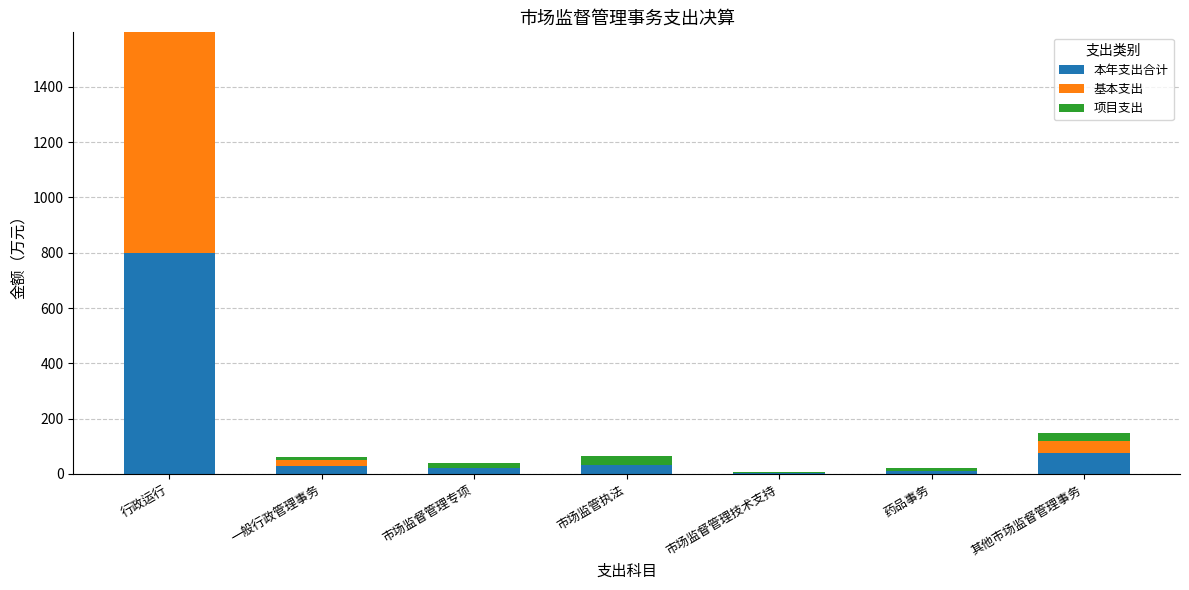

At which category is the sum across all series the highest?

行政运行